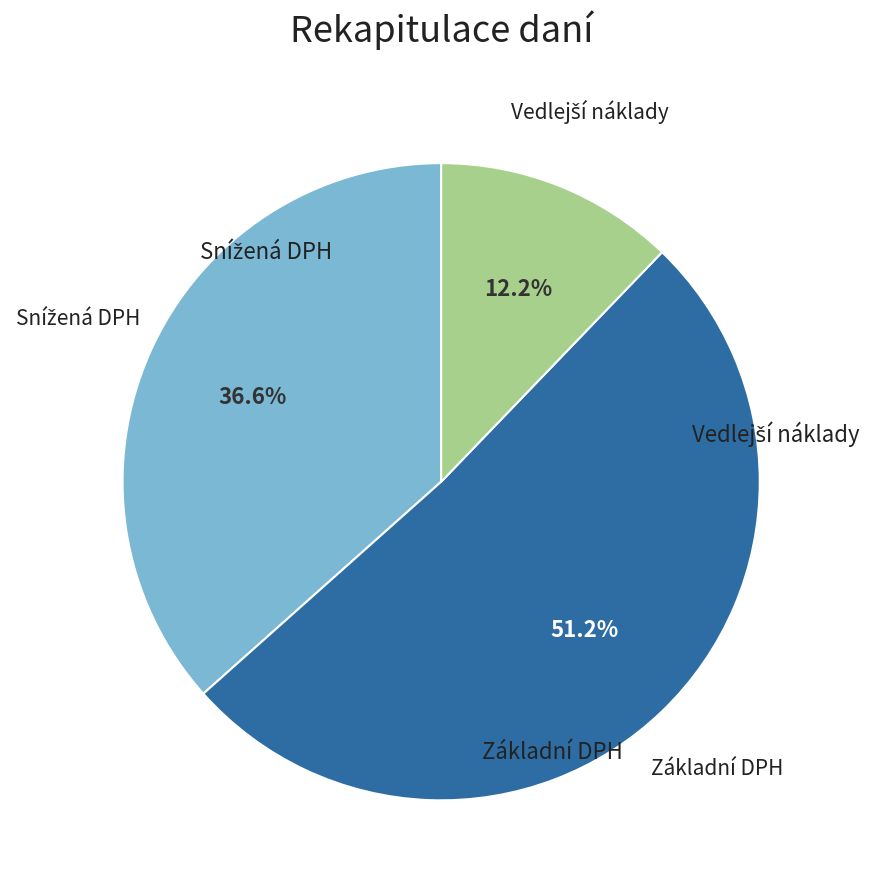

To the nearest percent, what is the difference between the largest and smallest slice percentages?

39%